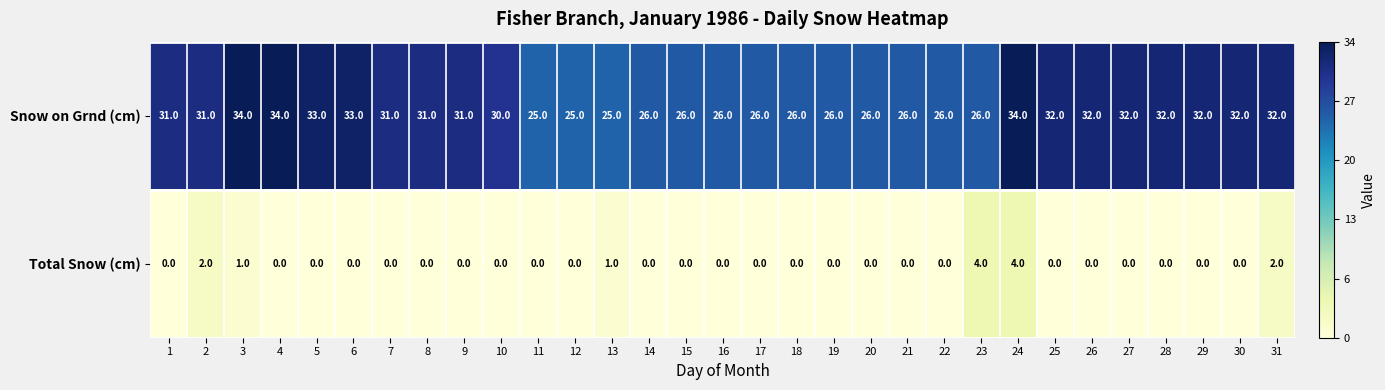

What is the sum of all Snow on Grnd (cm) values?

912